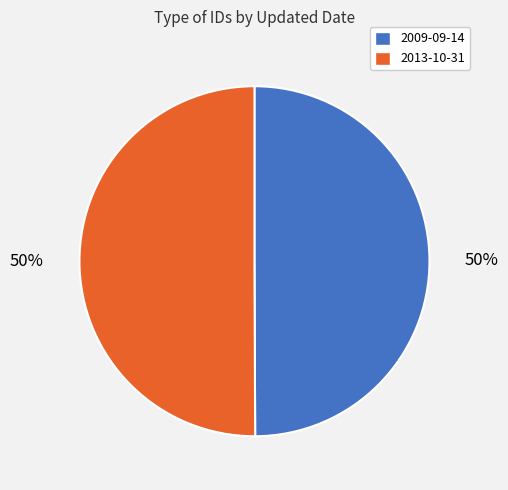

How many slices are in this pie chart?

2